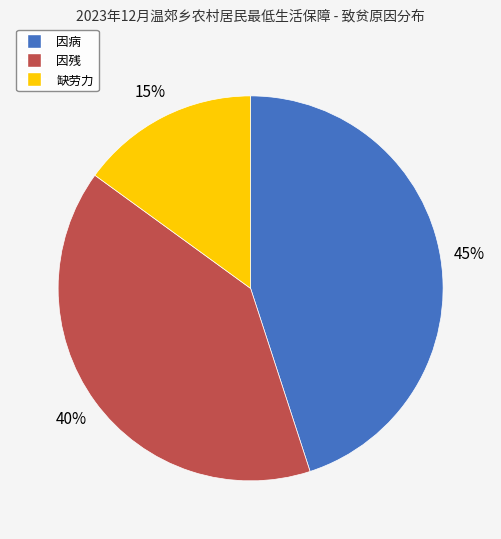

To the nearest percent, what is the difference between the 因残 and 缺劳力 slice percentages?

25%